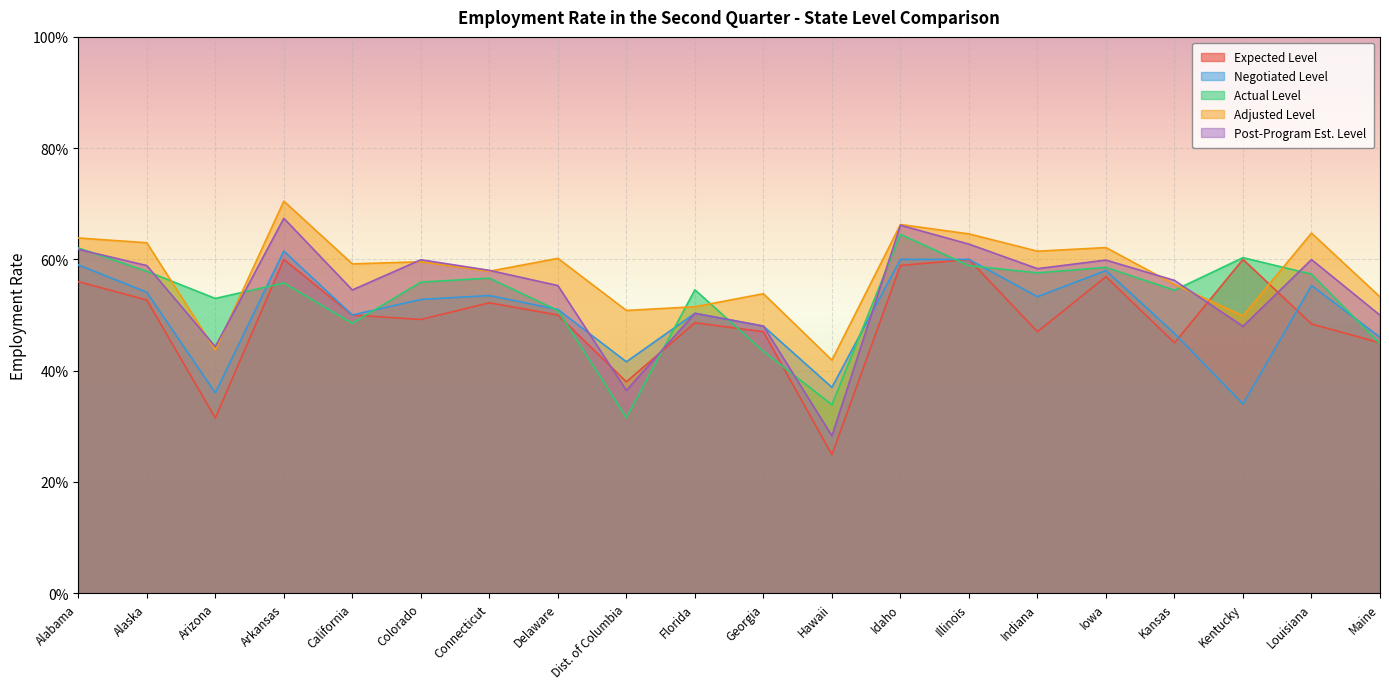

How many intersections are there between Post-Program Est. Level and Negotiated Level?

4